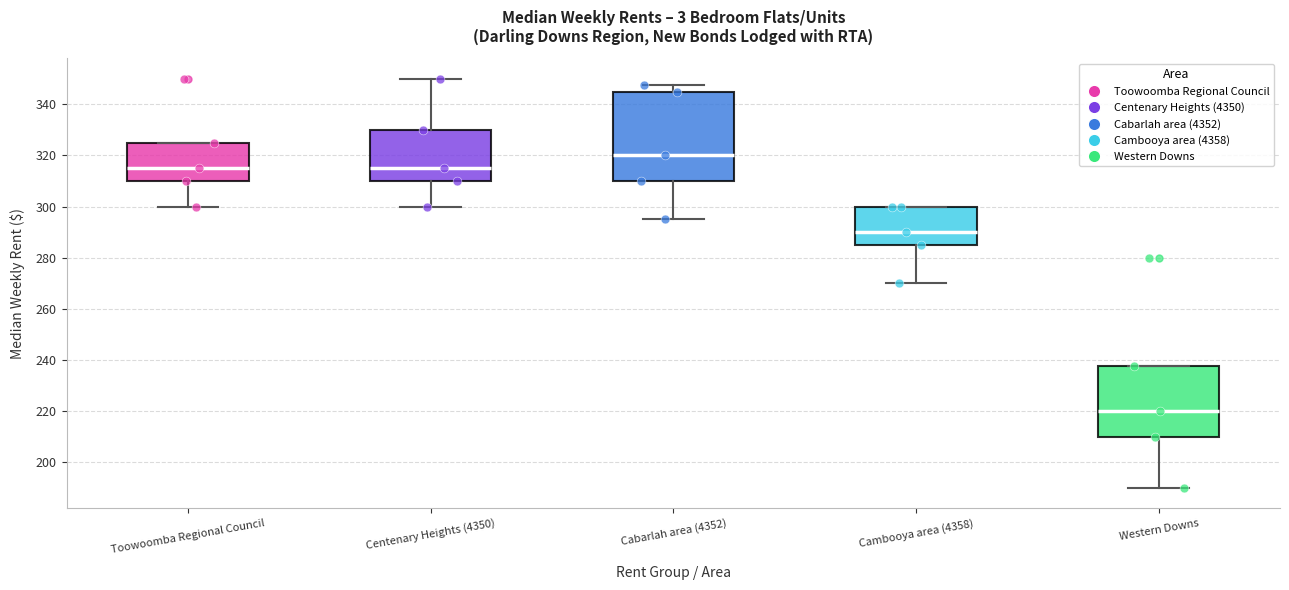

Comparing the boxes themselves (not the whiskers), which one is the tallest?

Cabarlah area (4352)